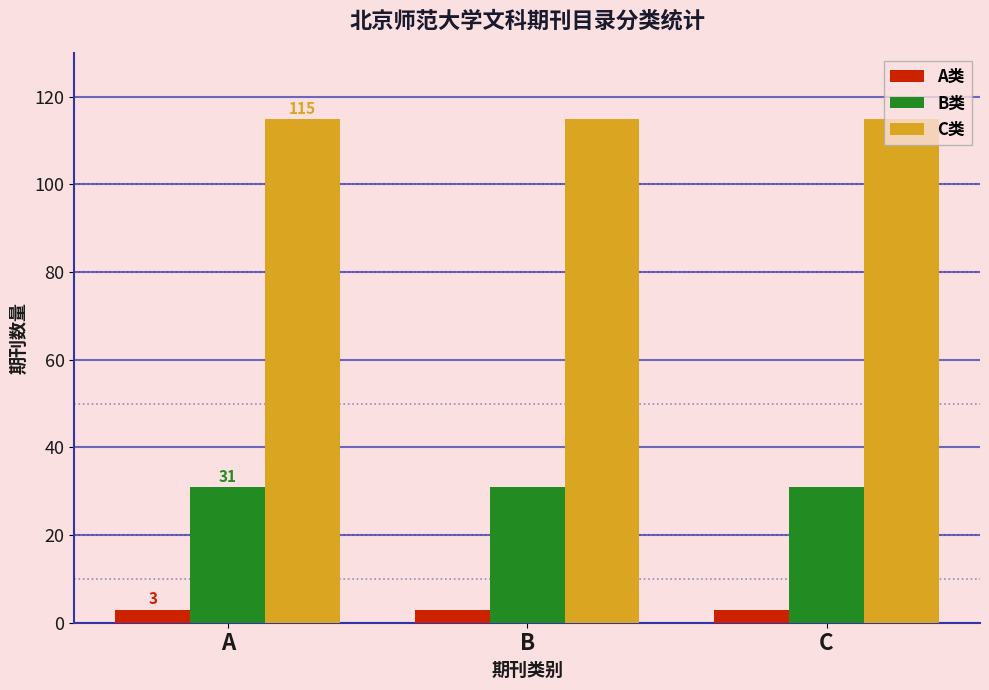

List the series in order of their peak value, lowest first.

A类, B类, C类